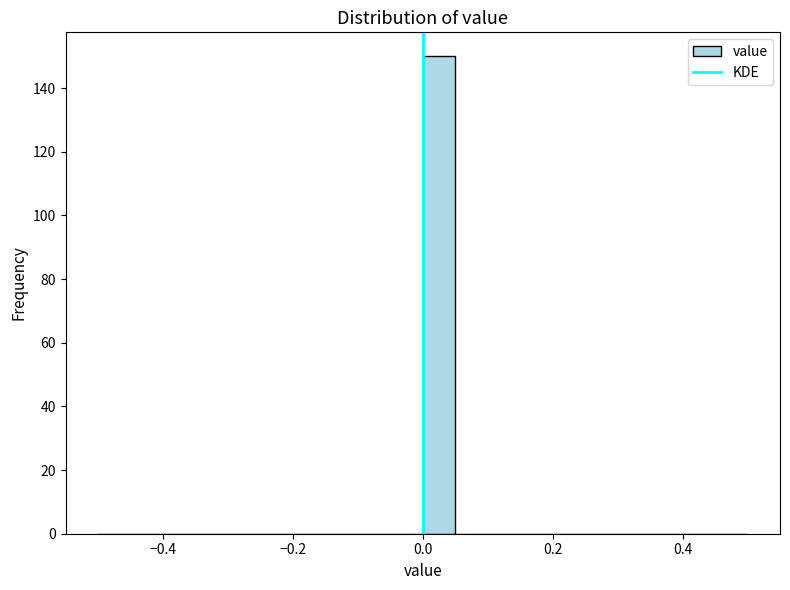

Around what value on the x-axis is the tallest bar? Give the approximate position of its centre, as read against the axis.

0.02